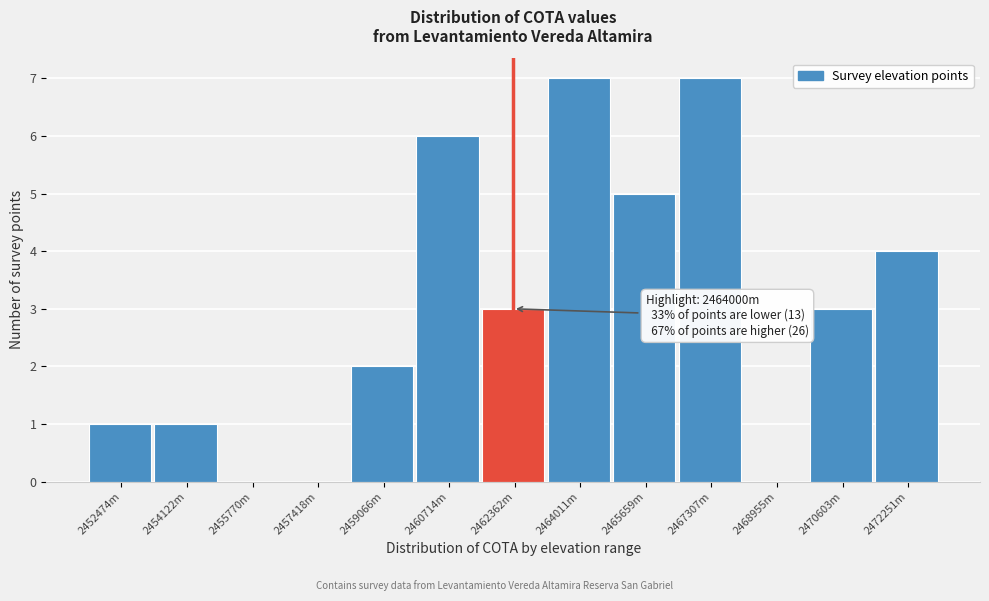

Reading left to right, what are all the values shown in this chart?

2452474m=1	2454122m=1	2455770m=0	2457418m=0	2459066m=2	2460714m=6	2462362m=3	2464011m=7	2465659m=5	2467307m=7	2468955m=0	2470603m=3	2472251m=4